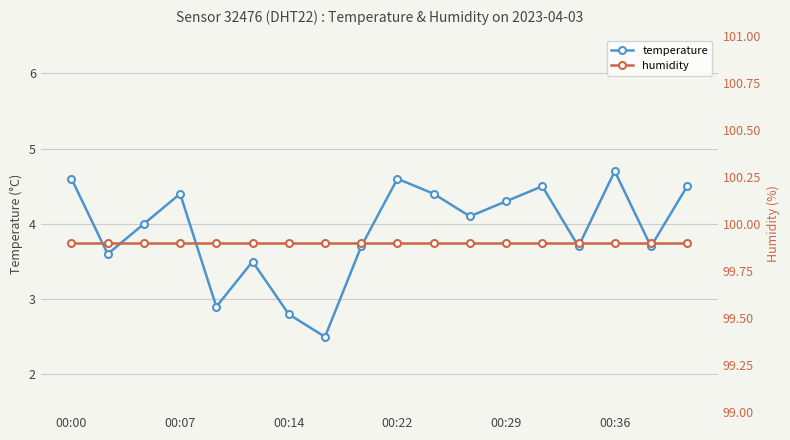

What is the maximum value shown in the chart?

99.9